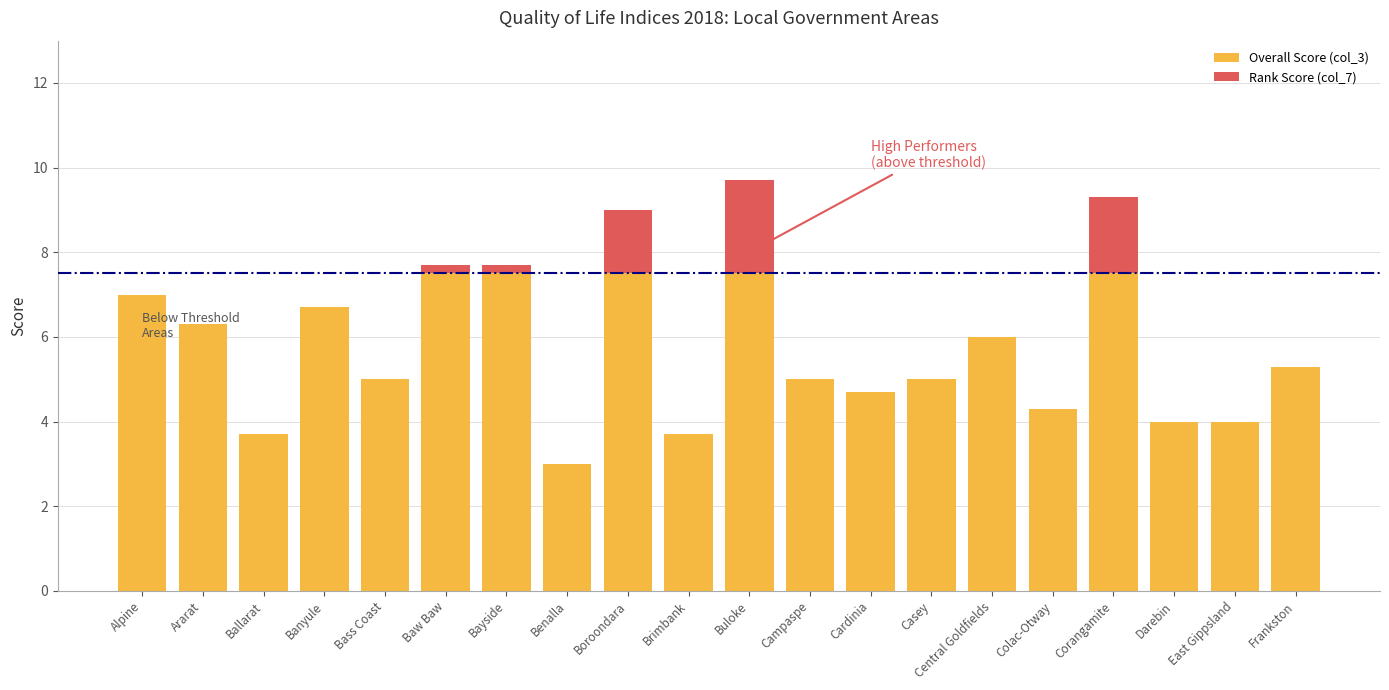

What is the total value across all series at Alpine?

7.0